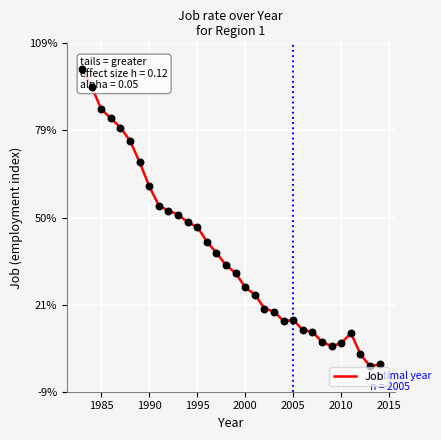

Between 2000 and 1995, which is larger?

1995